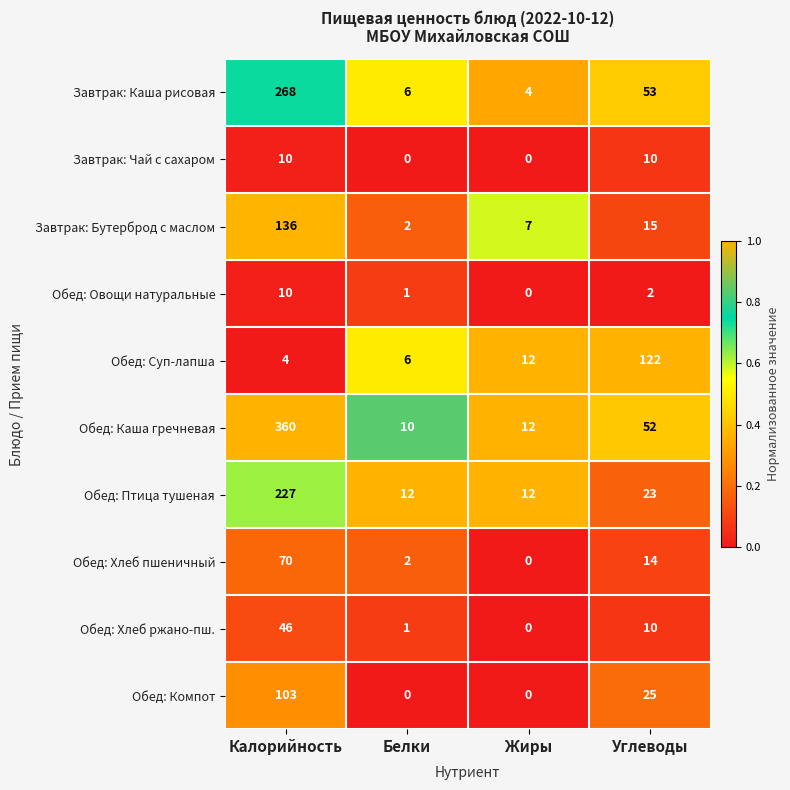

What is the spread (max minus min) of values at Жиры?

12